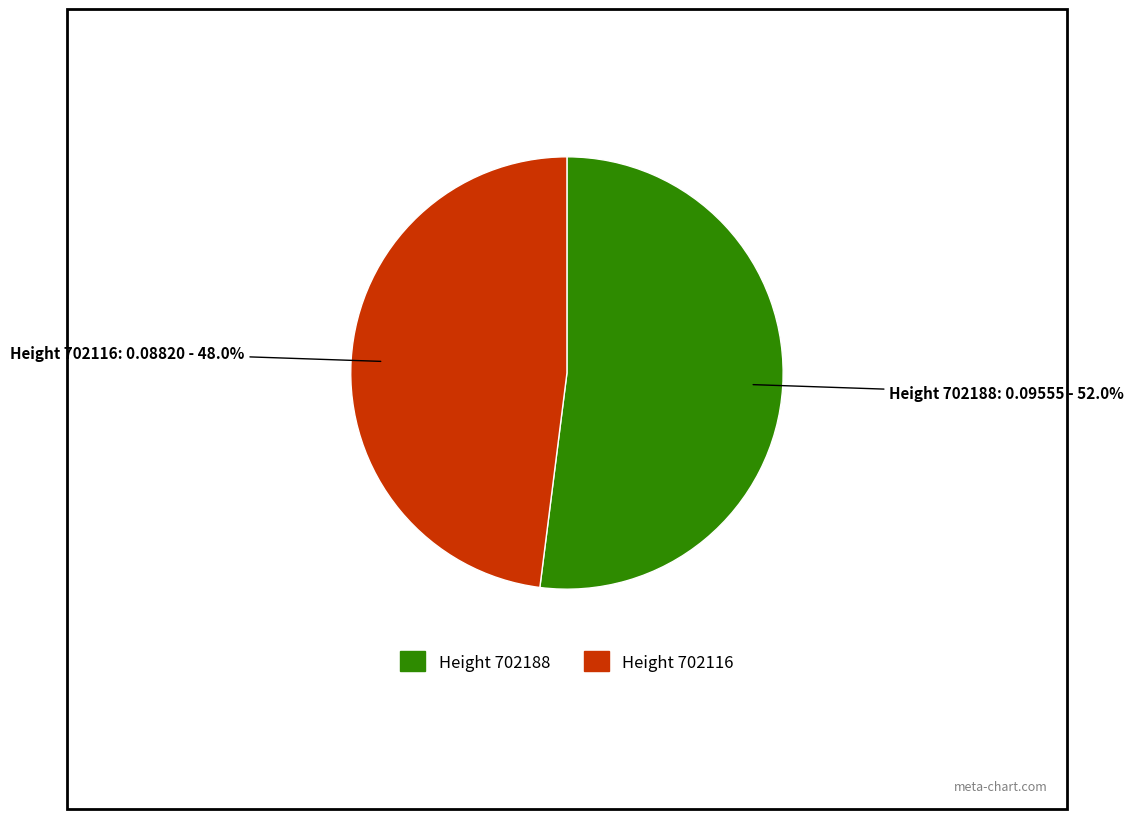

Does any single category account for the majority?

Yes